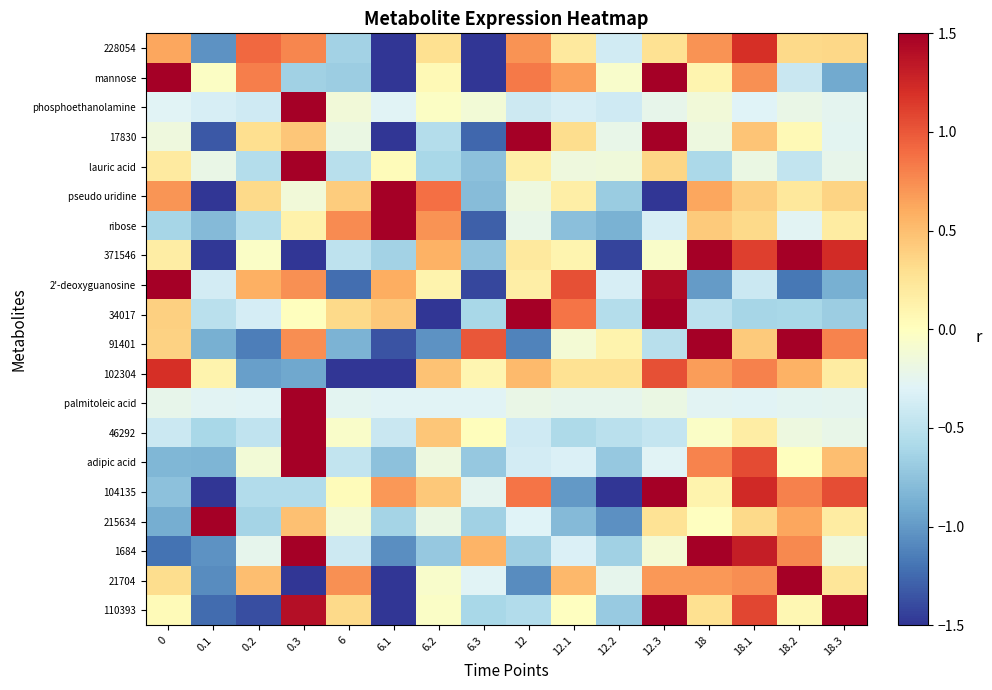

Reading right to left, extract all data points from this chart.

228054: 18.3=0.3	18.2=0.3	18.1=1.2	18=0.7	12.3=0.3	12.2=-0.4	12.1=0.2	12=0.7	6.3=-2.0	6.2=0.3	6.1=-2.4	6=-0.6	0.3=0.8	0.2=0.9	0.1=-1.0	0=0.6
mannose: 18.3=-0.9	18.2=-0.4	18.1=0.7	18=0.1	12.3=1.6	12.2=-0.1	12.1=0.7	12=0.8	6.3=-1.7	6.2=0.1	6.1=-2.0	6=-0.7	0.3=-0.6	0.2=0.8	0.1=-0.0	0=1.6
phosphoethanolamine: 18.3=-0.2	18.2=-0.2	18.1=-0.3	18=-0.1	12.3=-0.2	12.2=-0.4	12.1=-0.3	12=-0.4	6.3=-0.1	6.2=-0.0	6.1=-0.3	6=-0.1	0.3=3.9	0.2=-0.4	0.1=-0.3	0=-0.3
17830: 18.3=-0.3	18.2=0.1	18.1=0.5	18=-0.2	12.3=2.5	12.2=-0.2	12.1=0.3	12=1.7	6.3=-1.3	6.2=-0.5	6.1=-1.6	6=-0.2	0.3=0.5	0.2=0.3	0.1=-1.3	0=-0.2
lauric acid: 18.3=-0.2	18.2=-0.5	18.1=-0.2	18=-0.6	12.3=0.4	12.2=-0.1	12.1=-0.2	12=0.1	6.3=-0.8	6.2=-0.6	6.1=0.0	6=-0.5	0.3=3.7	0.2=-0.5	0.1=-0.2	0=0.2
pseudo uridine: 18.3=0.4	18.2=0.2	18.1=0.4	18=0.6	12.3=-2.6	12.2=-0.7	12.1=0.2	12=-0.2	6.3=-0.8	6.2=0.9	6.1=1.8	6=0.4	0.3=-0.1	0.2=0.3	0.1=-1.6	0=0.7
ribose: 18.3=0.2	18.2=-0.3	18.1=0.3	18=0.4	12.3=-0.3	12.2=-0.9	12.1=-0.8	12=-0.2	6.3=-1.3	6.2=0.7	6.1=3.2	6=0.8	0.3=0.1	0.2=-0.5	0.1=-0.8	0=-0.6
371546: 18.3=1.2	18.2=1.6	18.1=1.1	18=1.5	12.3=-0.1	12.2=-1.4	12.1=0.1	12=0.2	6.3=-0.7	6.2=0.6	6.1=-0.6	6=-0.5	0.3=-1.6	0.2=-0.0	0.1=-1.5	0=0.2
2'-deoxyguanosine: 18.3=-0.9	18.2=-1.2	18.1=-0.4	18=-1.0	12.3=1.4	12.2=-0.3	12.1=1.0	12=0.2	6.3=-1.4	6.2=0.1	6.1=0.6	6=-1.2	0.3=0.7	0.2=0.6	0.1=-0.4	0=2.1
34017: 18.3=-0.7	18.2=-0.6	18.1=-0.6	18=-0.5	12.3=2.2	12.2=-0.5	12.1=0.9	12=2.1	6.3=-0.6	6.2=-1.8	6.1=0.4	6=0.3	0.3=0.0	0.2=-0.4	0.1=-0.5	0=0.4
91401: 18.3=0.8	18.2=1.8	18.1=0.4	18=1.8	12.3=-0.5	12.2=0.1	12.1=-0.1	12=-1.1	6.3=1.0	6.2=-1.0	6.1=-1.4	6=-0.8	0.3=0.7	0.2=-1.1	0.1=-0.9	0=0.4
102304: 18.3=0.2	18.2=0.6	18.1=0.8	18=0.7	12.3=1.0	12.2=0.3	12.1=0.3	12=0.5	6.3=0.1	6.2=0.5	6.1=-1.9	6=-2.5	0.3=-0.9	0.2=-1.0	0.1=0.1	0=1.2
palmitoleic acid: 18.3=-0.3	18.2=-0.3	18.1=-0.3	18=-0.3	12.3=-0.2	12.2=-0.2	12.1=-0.2	12=-0.2	6.3=-0.3	6.2=-0.3	6.1=-0.3	6=-0.3	0.3=3.9	0.2=-0.3	0.1=-0.3	0=-0.2
46292: 18.3=-0.2	18.2=-0.2	18.1=0.2	18=-0.0	12.3=-0.5	12.2=-0.5	12.1=-0.6	12=-0.4	6.3=0.0	6.2=0.5	6.1=-0.4	6=-0.1	0.3=3.7	0.2=-0.5	0.1=-0.6	0=-0.4
adipic acid: 18.3=0.5	18.2=0.0	18.1=1.1	18=0.8	12.3=-0.3	12.2=-0.7	12.1=-0.3	12=-0.4	6.3=-0.7	6.2=-0.2	6.1=-0.8	6=-0.5	0.3=3.2	0.2=-0.1	0.1=-0.8	0=-0.8
104135: 18.3=1.0	18.2=0.8	18.1=1.2	18=0.1	12.3=1.5	12.2=-1.5	12.1=-1.0	12=0.9	6.3=-0.2	6.2=0.4	6.1=0.7	6=0.0	0.3=-0.6	0.2=-0.6	0.1=-2.1	0=-0.8
215634: 18.3=0.2	18.2=0.6	18.1=0.3	18=-0.0	12.3=0.3	12.2=-1.1	12.1=-0.8	12=-0.3	6.3=-0.6	6.2=-0.2	6.1=-0.6	6=-0.1	0.3=0.5	0.2=-0.6	0.1=3.4	0=-0.9
1684: 18.3=-0.2	18.2=0.8	18.1=1.3	18=1.6	12.3=-0.1	12.2=-0.6	12.1=-0.3	12=-0.7	6.3=0.6	6.2=-0.7	6.1=-1.1	6=-0.4	0.3=2.4	0.2=-0.2	0.1=-1.0	0=-1.2
21704: 18.3=0.2	18.2=2.0	18.1=0.7	18=0.7	12.3=0.7	12.2=-0.2	12.1=0.5	12=-1.1	6.3=-0.3	6.2=-0.1	6.1=-1.7	6=0.7	0.3=-2.0	0.2=0.5	0.1=-1.1	0=0.3
110393: 18.3=1.6	18.2=0.1	18.1=1.1	18=0.3	12.3=1.5	12.2=-0.7	12.1=-0.0	12=-0.6	6.3=-0.6	6.2=-0.0	6.1=-1.8	6=0.3	0.3=1.4	0.2=-1.4	0.1=-1.2	0=0.0